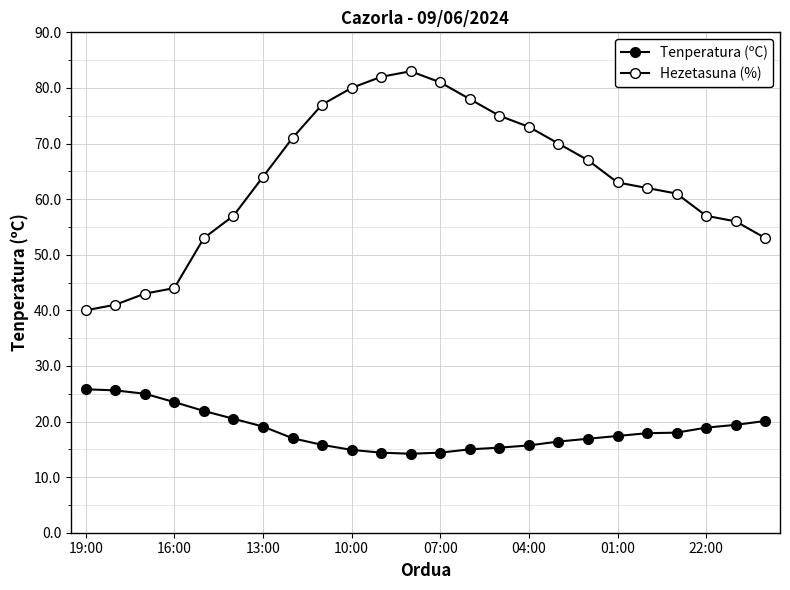

What is the maximum value for Hezetasuna (%)?

83.0